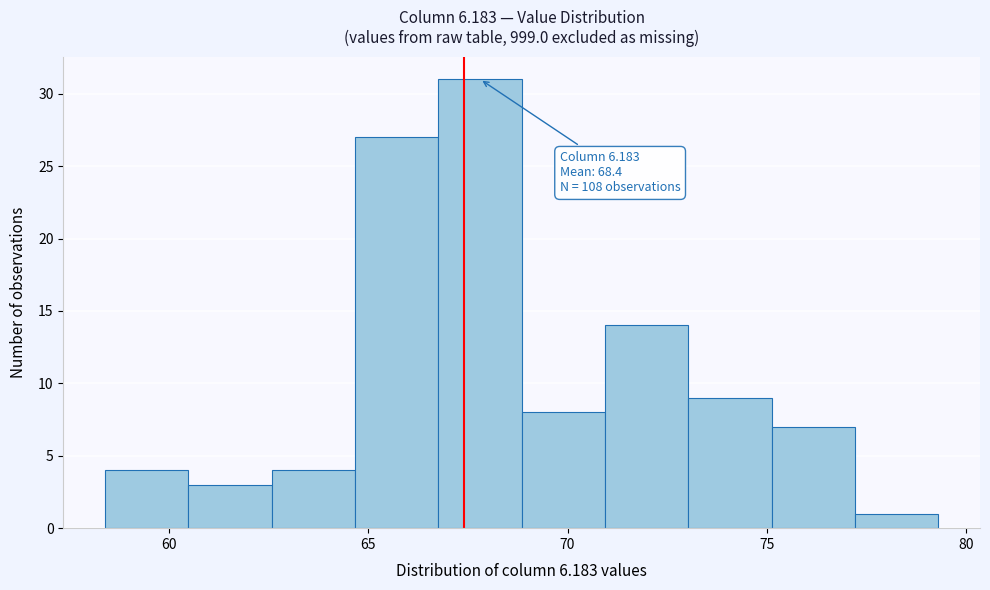

Which range on the x-axis has the tallest bar?

67.0 to 69.0